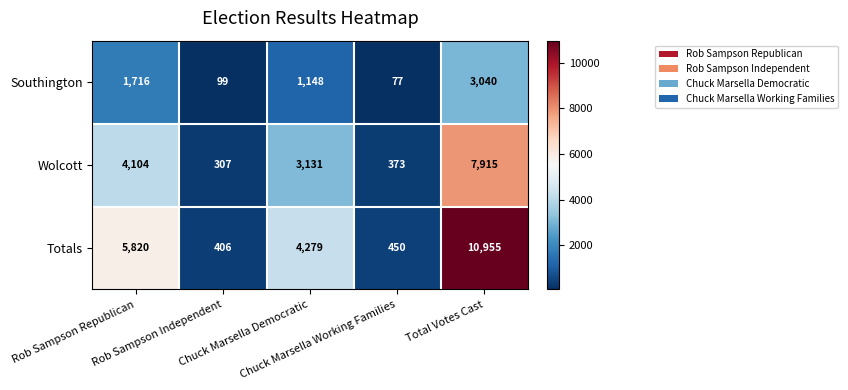

What is the total value across all series at Chuck Marsella Working Families?

900